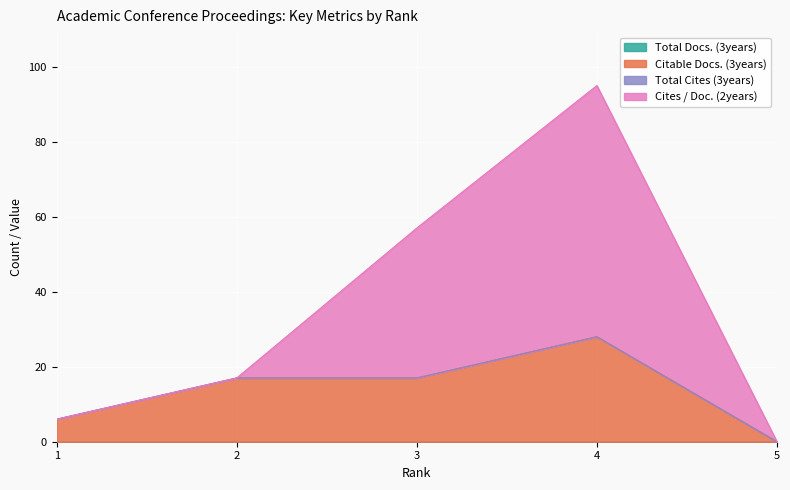

In Cites / Doc. (2years), how many points are higher than both neighbors (excluding endpoints)?

1